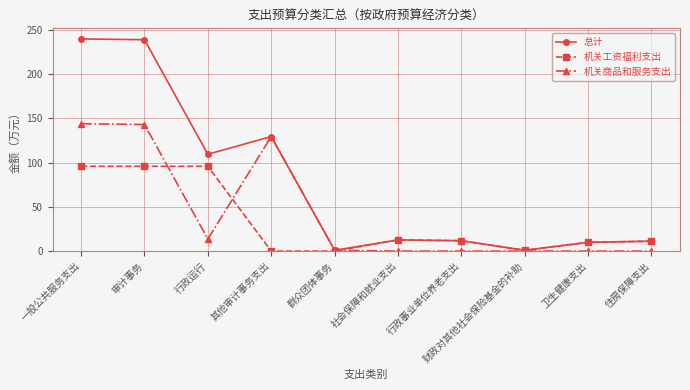

Which series has the largest total across all categories?

总计